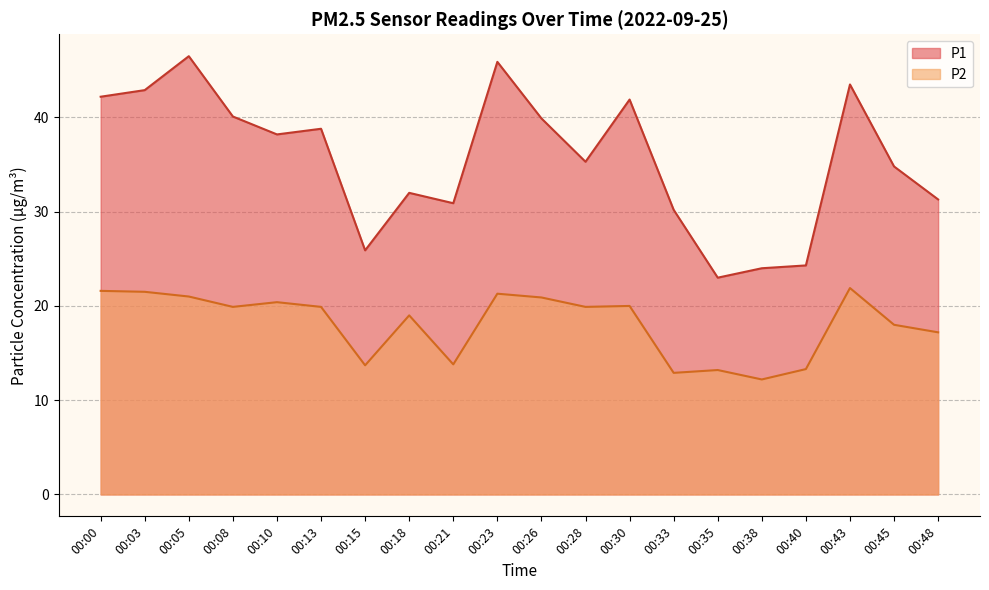

Rank the categories by P1 value from highest to lowest.

00:05, 00:23, 00:43, 00:03, 00:00, 00:30, 00:08, 00:26, 00:13, 00:10, 00:28, 00:45, 00:18, 00:48, 00:21, 00:33, 00:15, 00:40, 00:38, 00:35